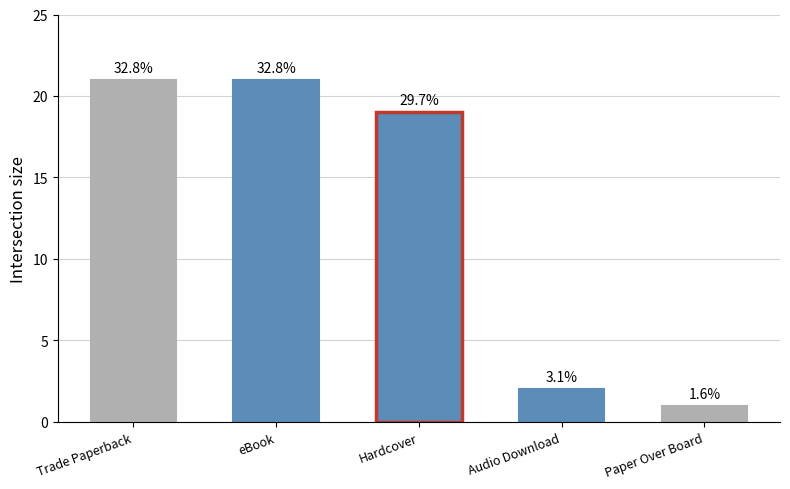

What is the approximate value at eBook?

21